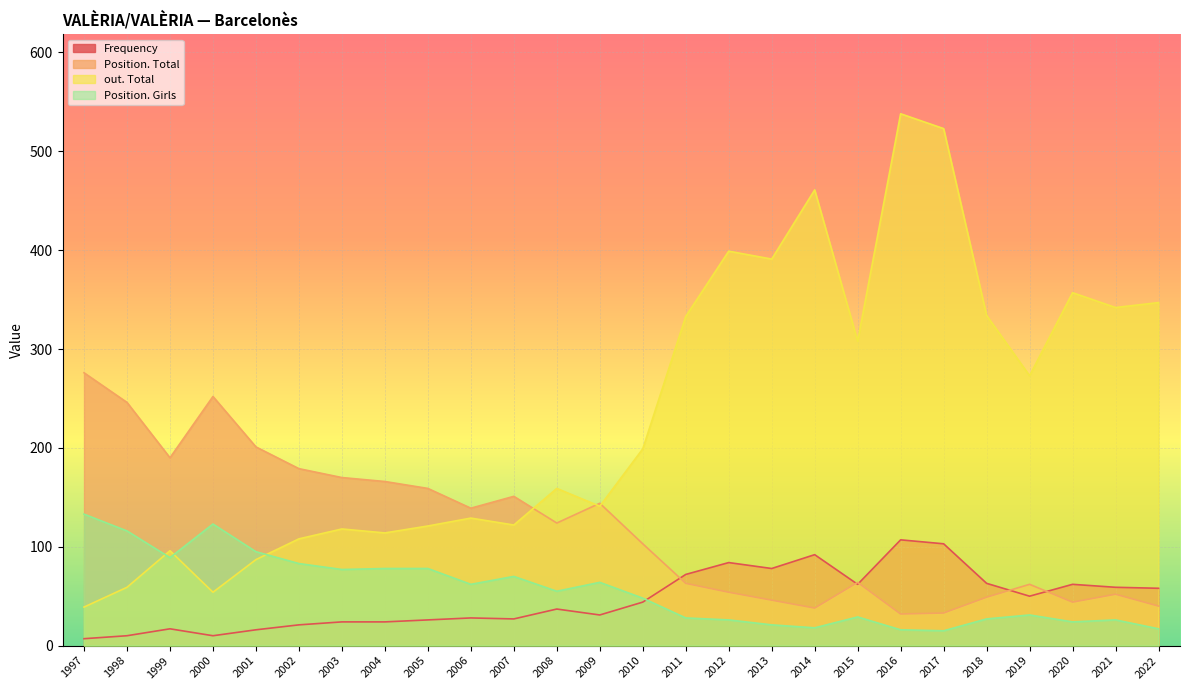

Rank the series by their maximum value, from highest to lowest.

out. Total, Position. Total, Position. Girls, Frequency